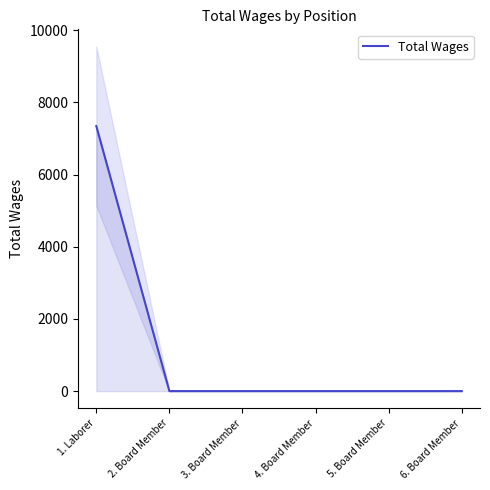

The chart shows a value of -2897 at 2. Board Member. True or false?

False